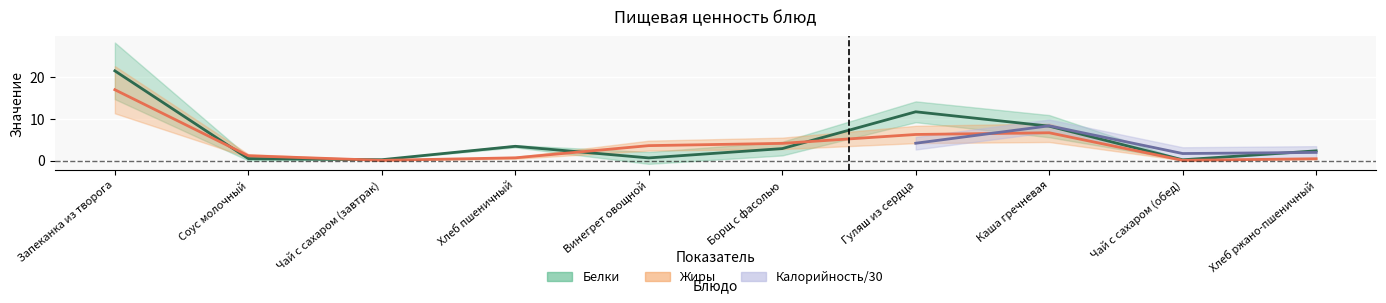

True or false: Жиры has a value of 0.1 at Чай с сахаром (обед).

False